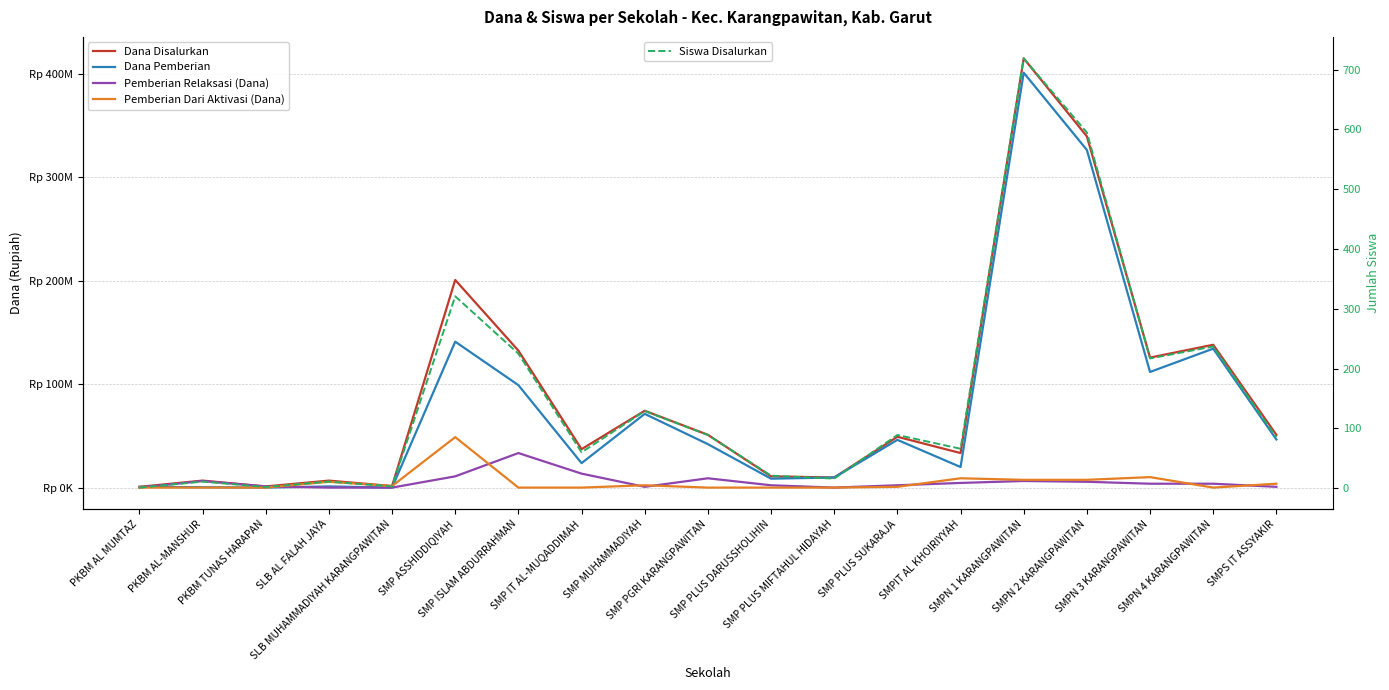

What is the greatest value displayed?

414750000